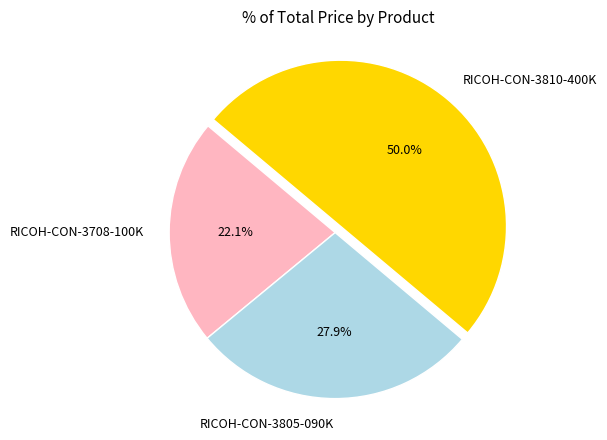

To the nearest percent, what portion does RICOH-CON-3805-090K represent?

28%